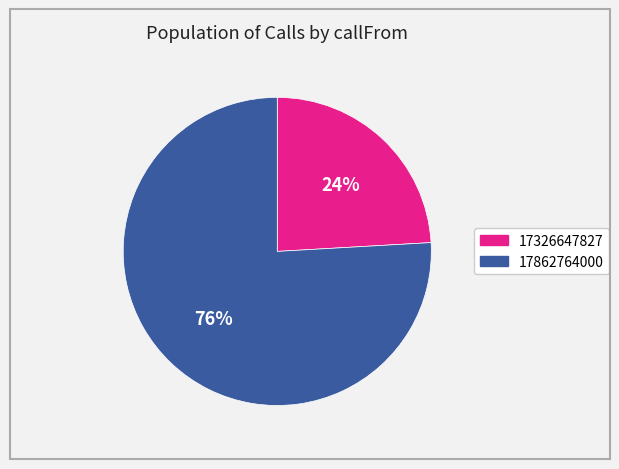

To the nearest percent, what is the difference between the 17326647827 and 17862764000 slice percentages?

52%